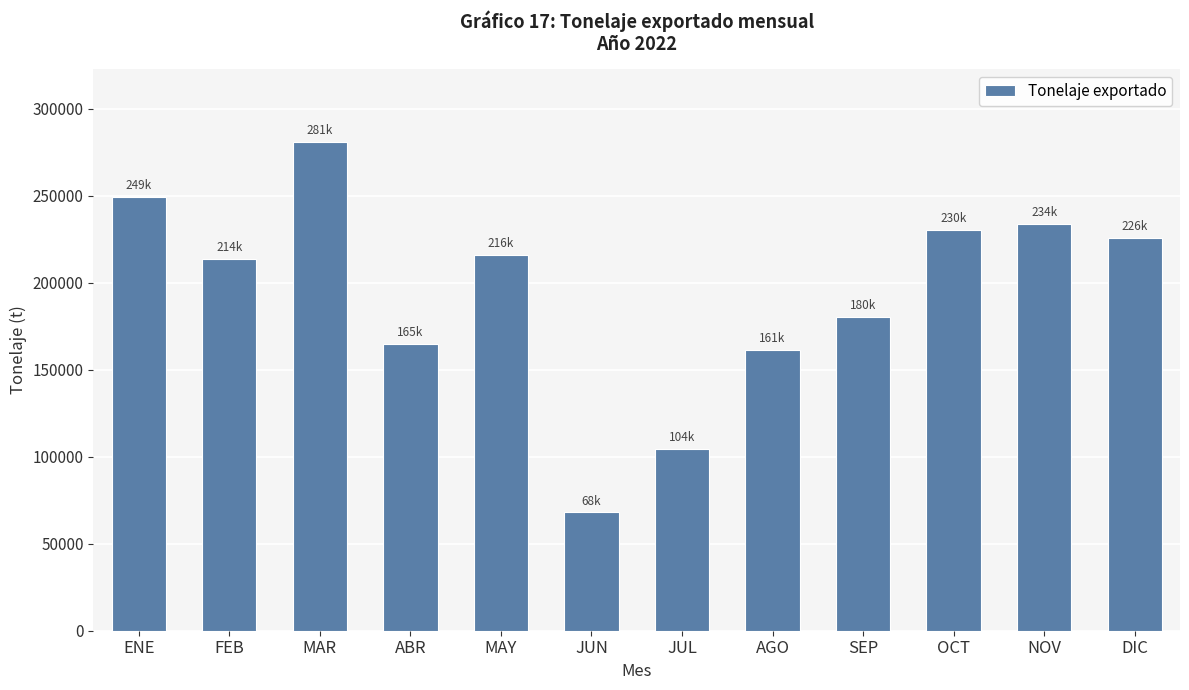

What is the change in value from ABR to JUL?

-60399.7